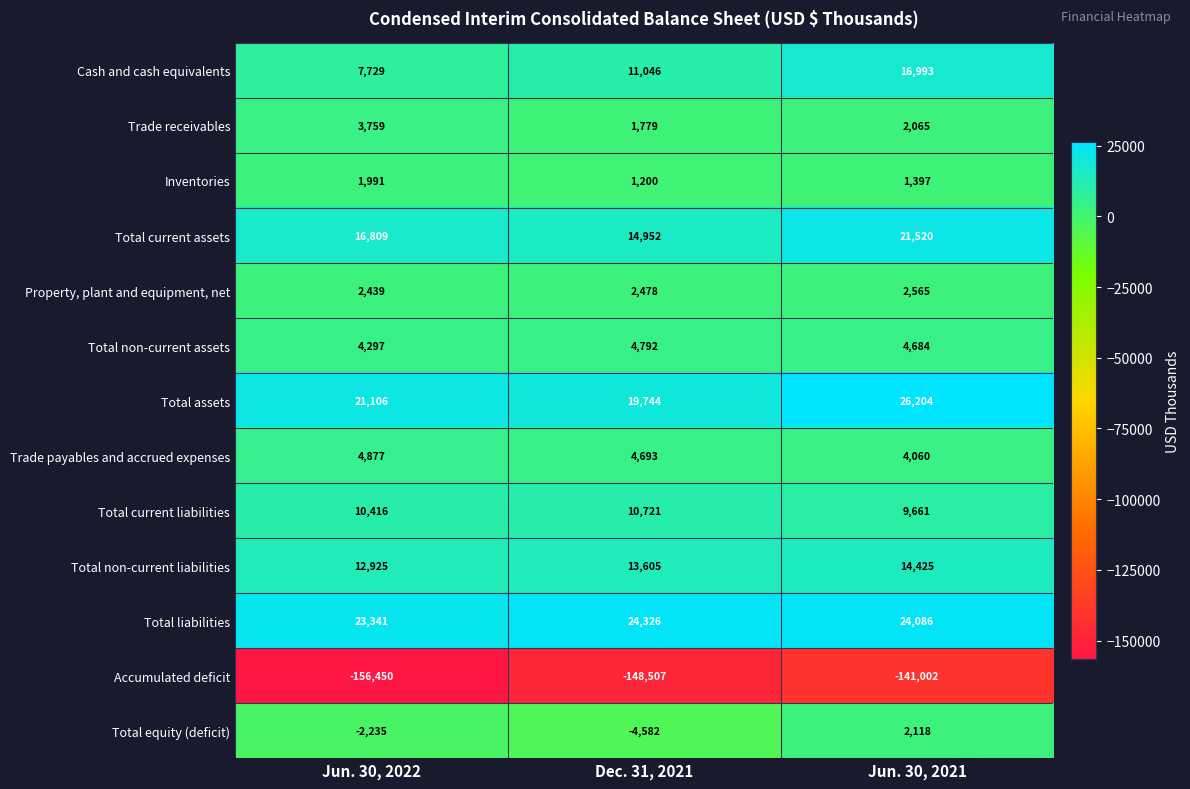

True or false: Accumulated deficit has a value of -212325 at Jun. 30, 2022.

False